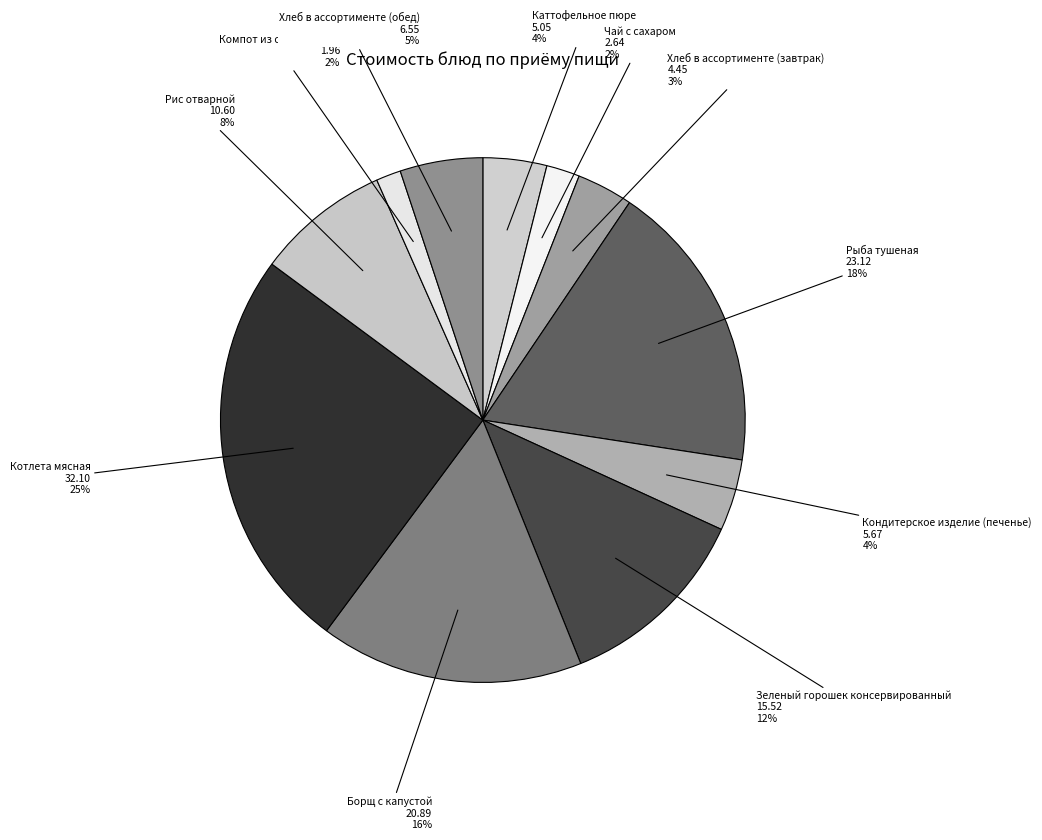

How many slices are in this pie chart?

11